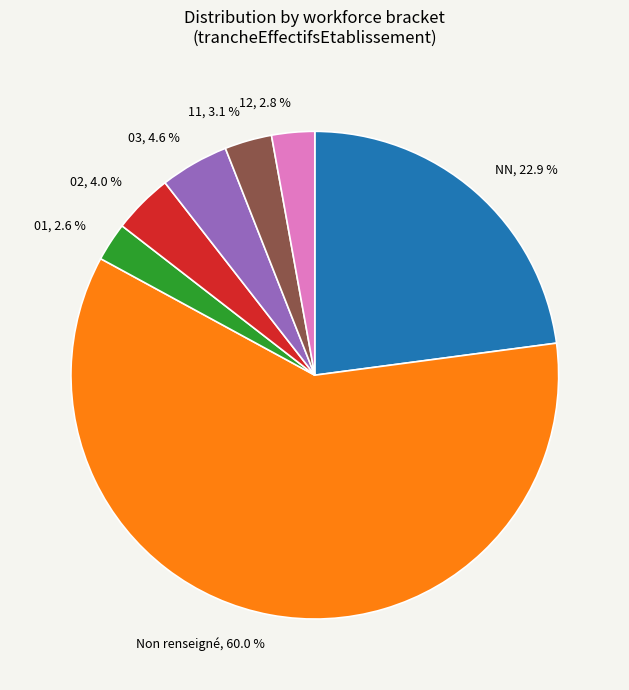

To the nearest percent, what is the average slice percentage?

14%